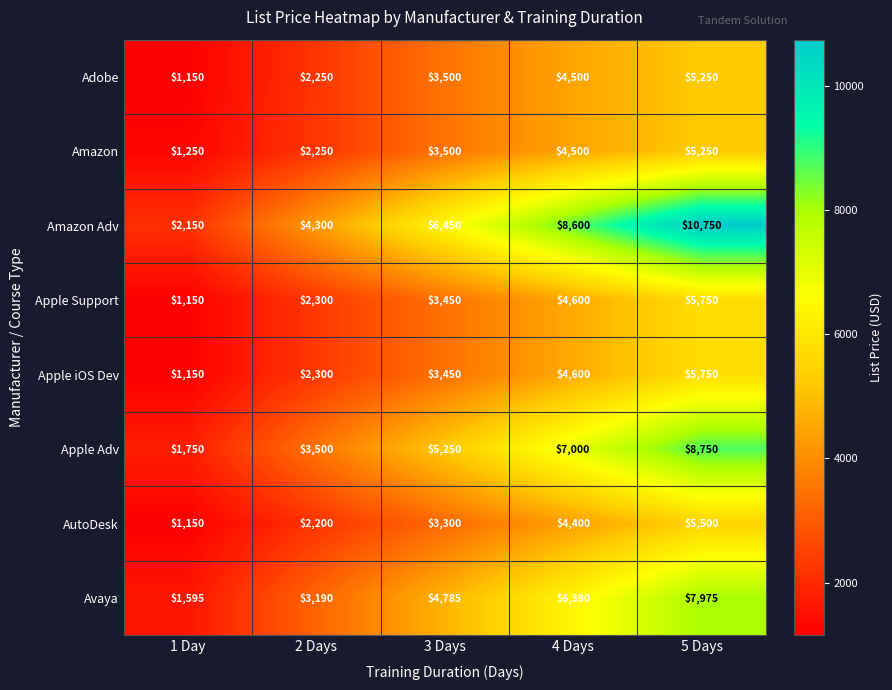

The Apple iOS Dev series shows 5024 at 3 Days. True or false?

False